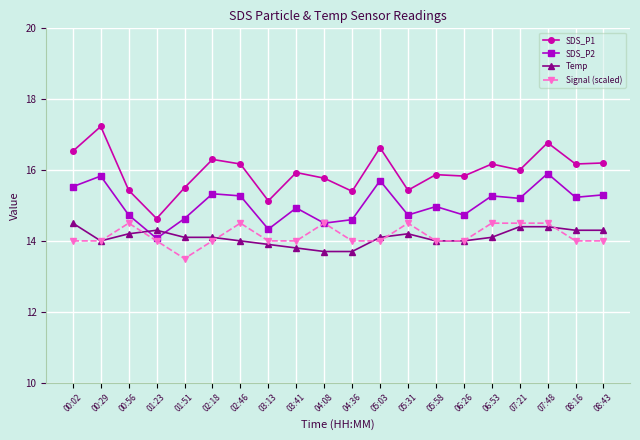

What are all the series names shown in the legend?

SDS_P1, SDS_P2, Temp, Signal (scaled)